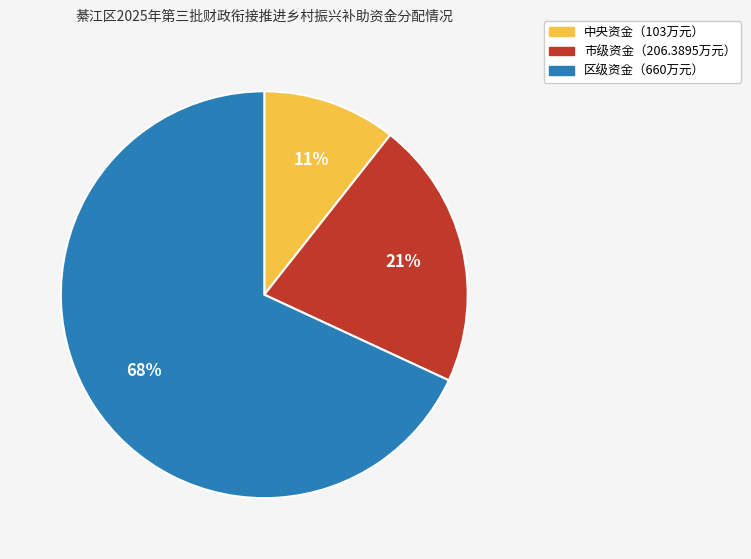

To the nearest percent, what is the average slice percentage?

33%